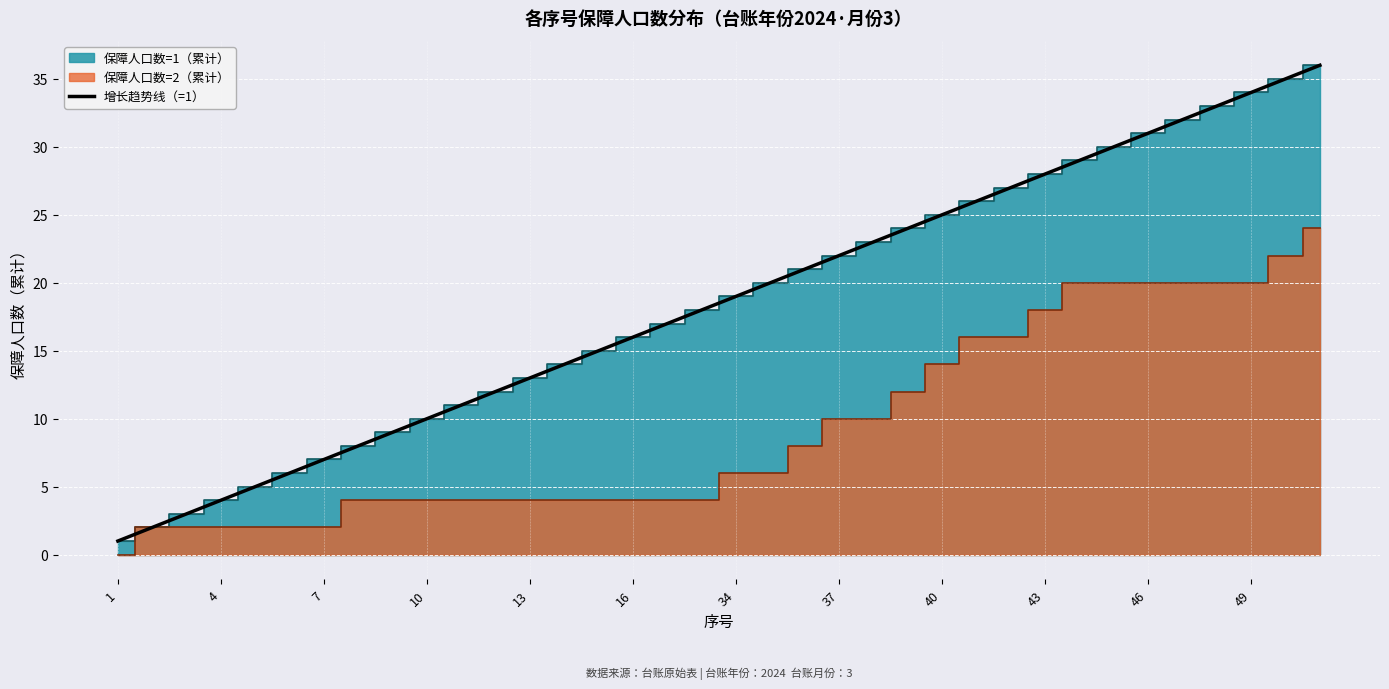

How many lines are shown in the chart?

1